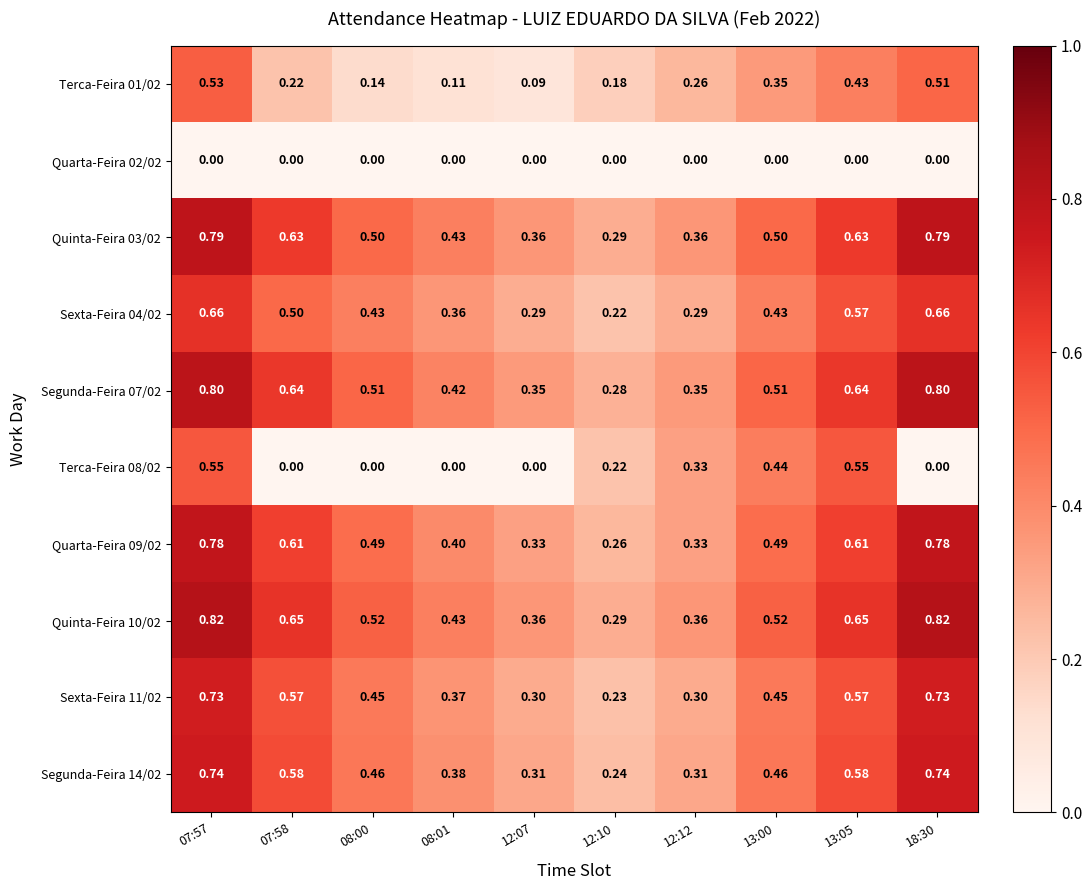

At how many categories does at least one series exceed 0?

10